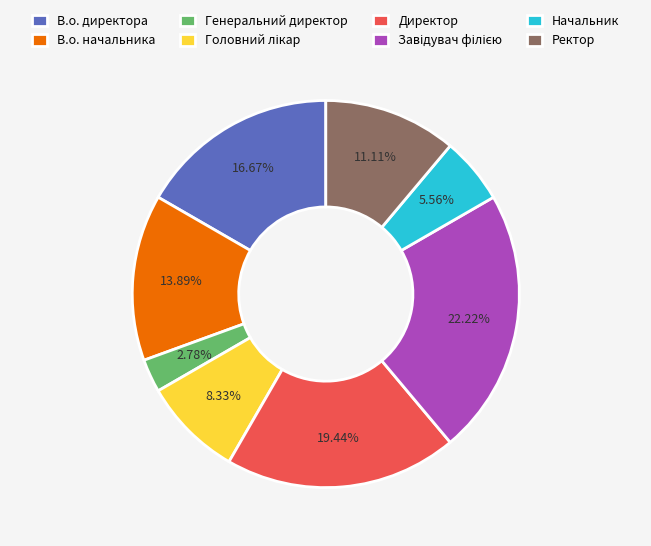

Is there any slice that represents more than half of the pie?

No